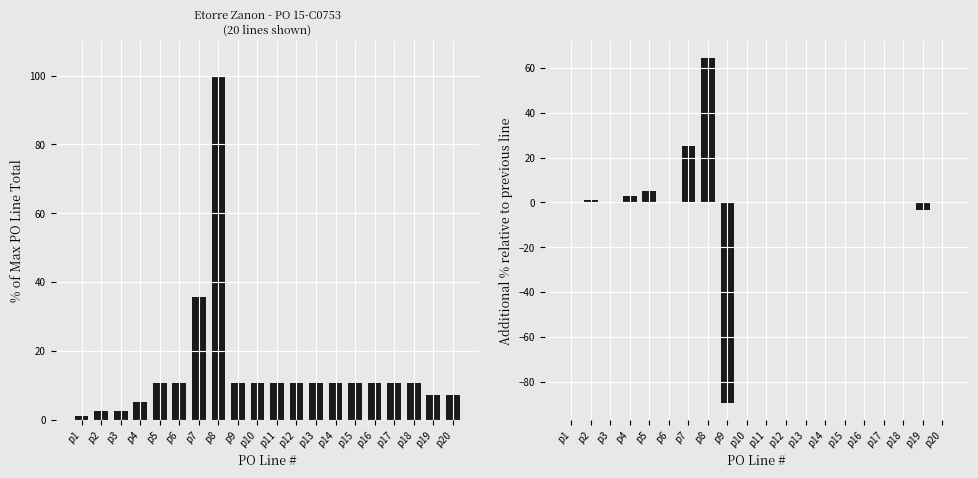

Reading left to right, what are all the values shown in this chart?

PO Line Total (normalized %): p1=1.3	p2=2.5	p3=2.5	p4=5.3	p5=10.6	p6=10.6	p7=35.7	p8=100.0	p9=10.7	p10=10.7	p11=10.7	p12=10.7	p13=10.7	p14=10.7	p15=10.7	p16=10.7	p17=10.7	p18=10.7	p19=7.1	p20=7.1
Incremental Change (%): p1=0.0	p2=1.3	p3=0.0	p4=2.8	p5=5.3	p6=0.0	p7=25.2	p8=64.3	p9=-89.3	p10=0.0	p11=0.0	p12=0.0	p13=0.0	p14=0.0	p15=0.0	p16=0.0	p17=0.0	p18=0.0	p19=-3.6	p20=0.0